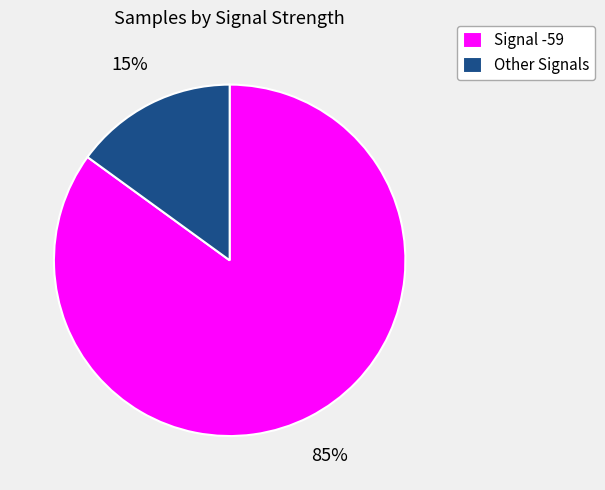

True or false: Other Signals accounts for 15% of the total.

True